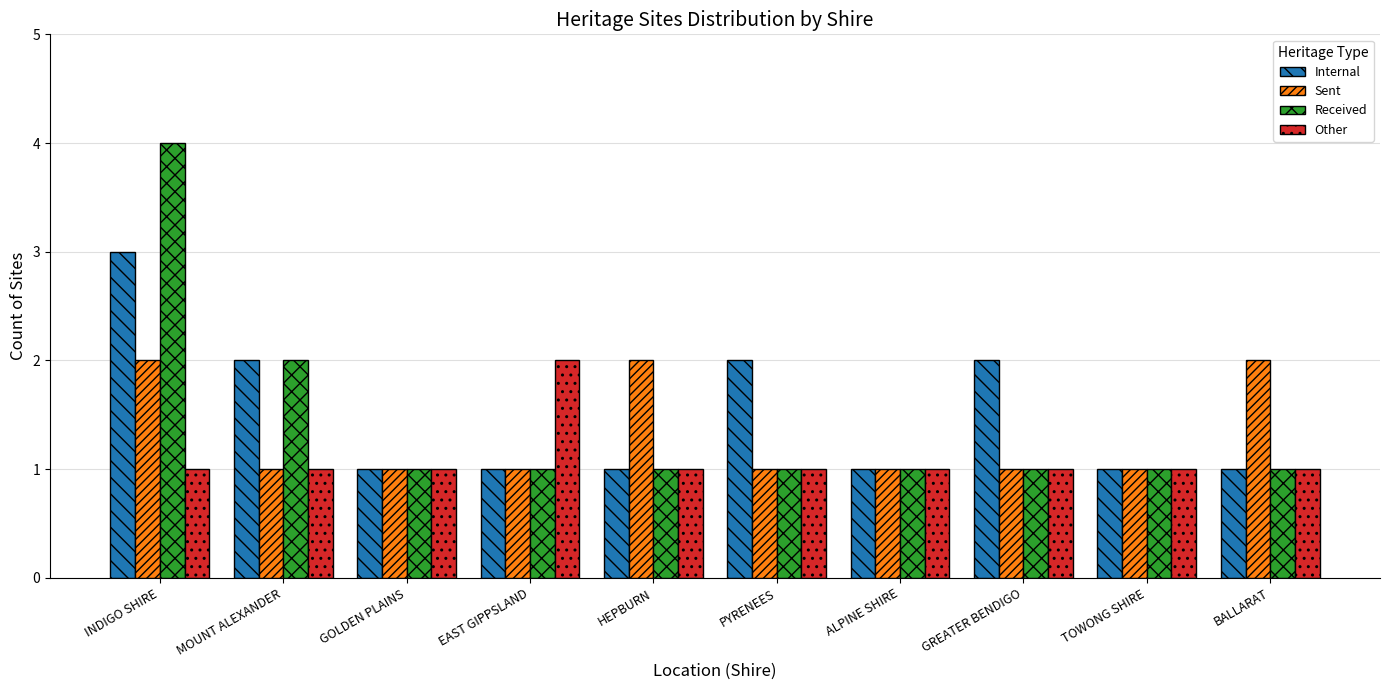

What is the label of the 6th bar from the left?

PYRENEES